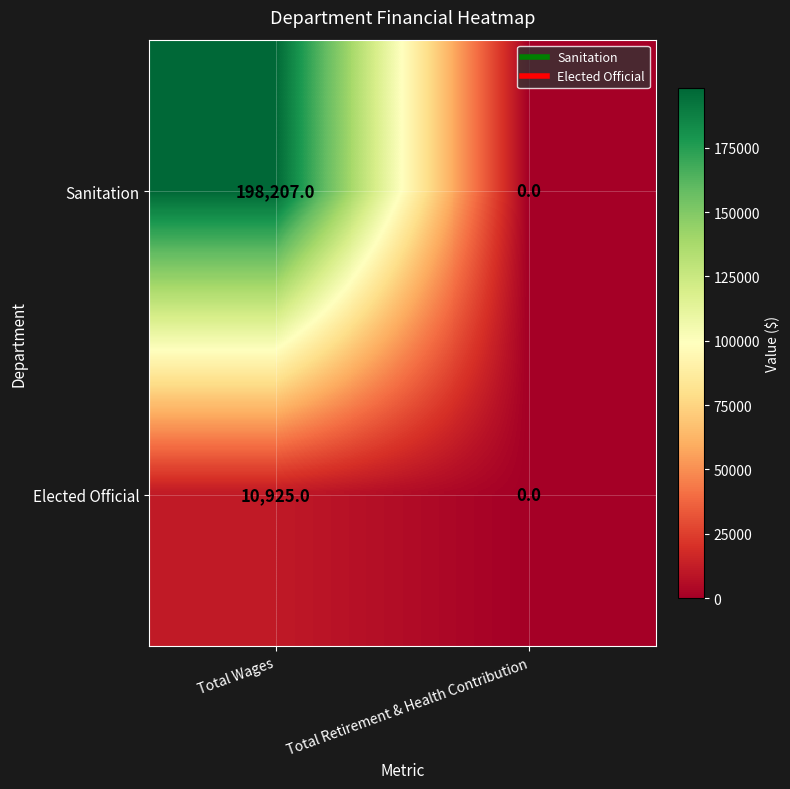

Which series changed the most between Total Wages and Total Retirement & Health Contribution?

Sanitation